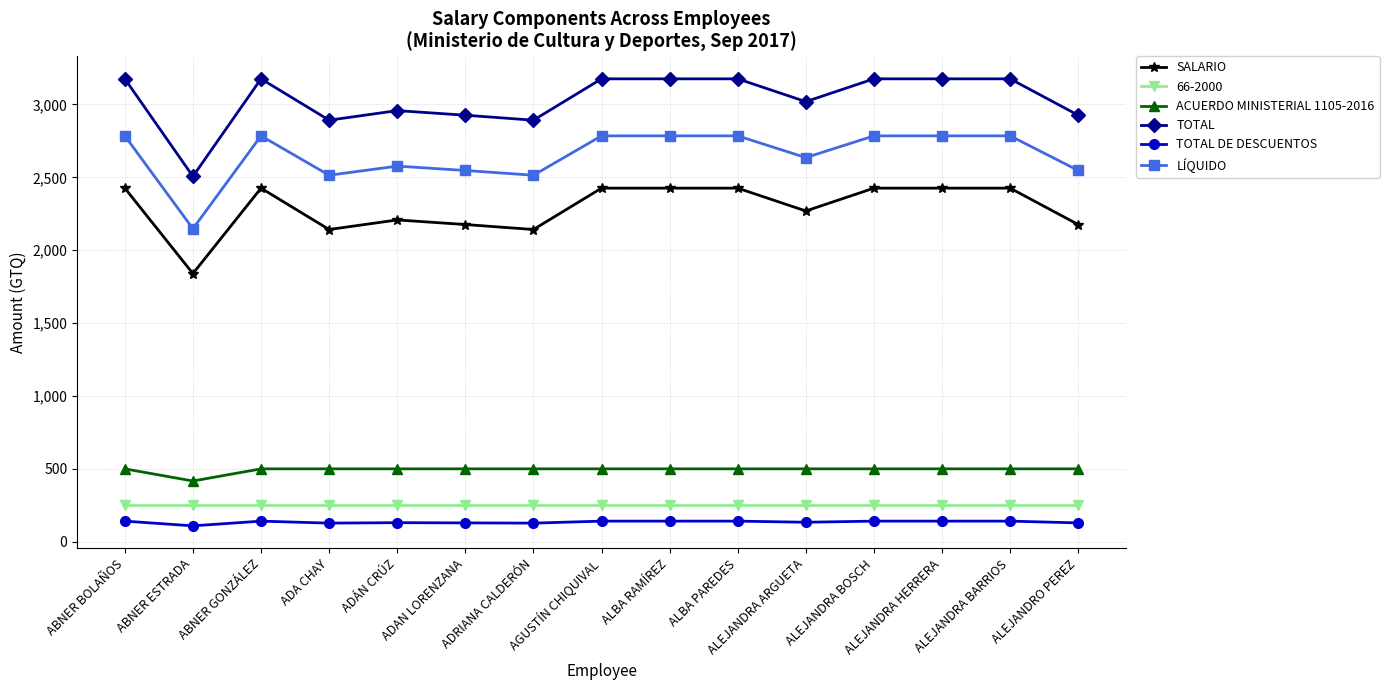

What is the value of the LÍQUIDO point at the 5th from the left?

2576.9